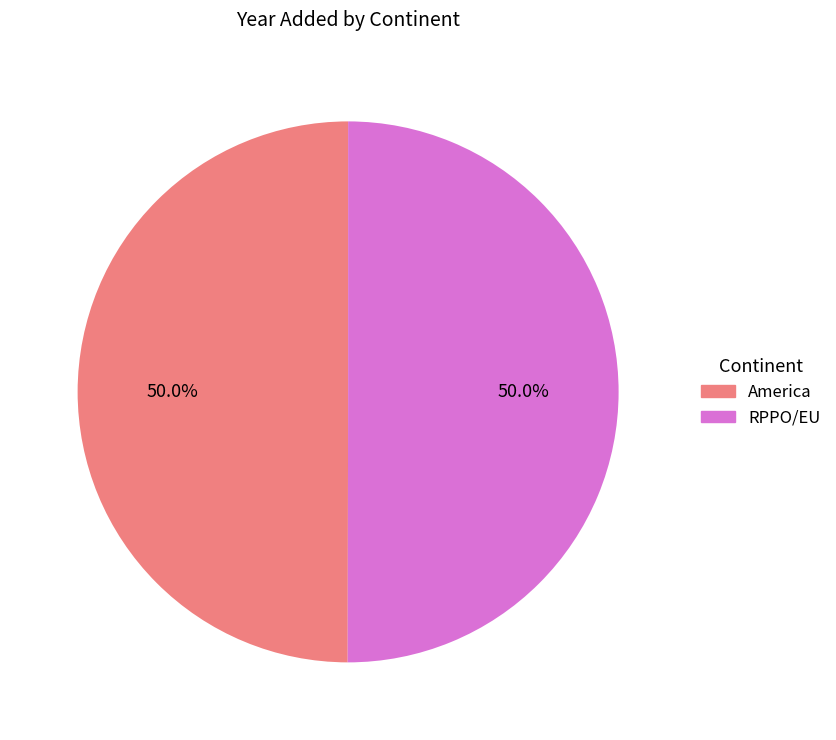

Is it true that RPPO/EU is 59% of the pie?

False